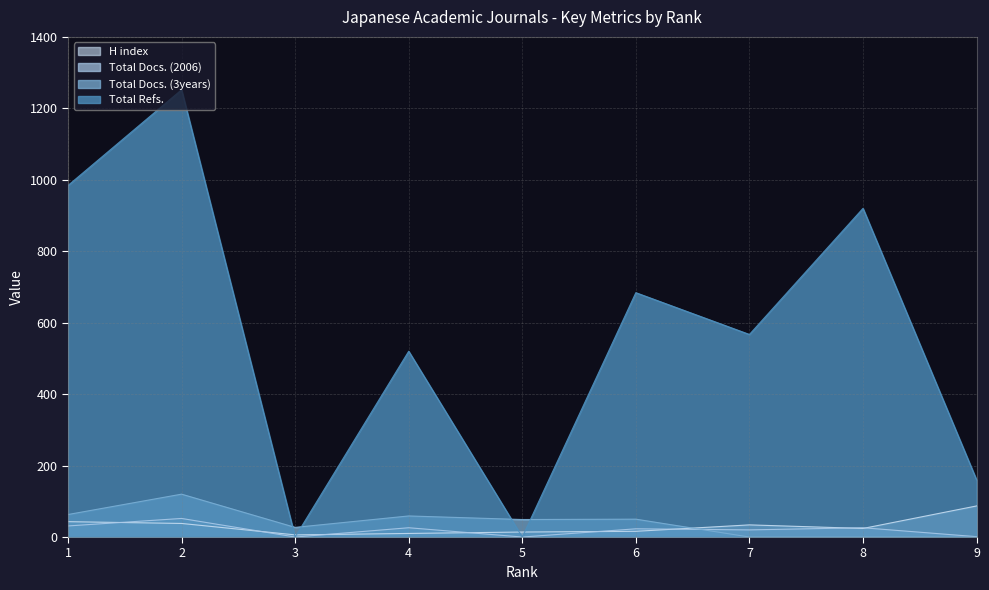

How many times do Total Docs. (3years) and Total Docs. (2006) cross each other?

1